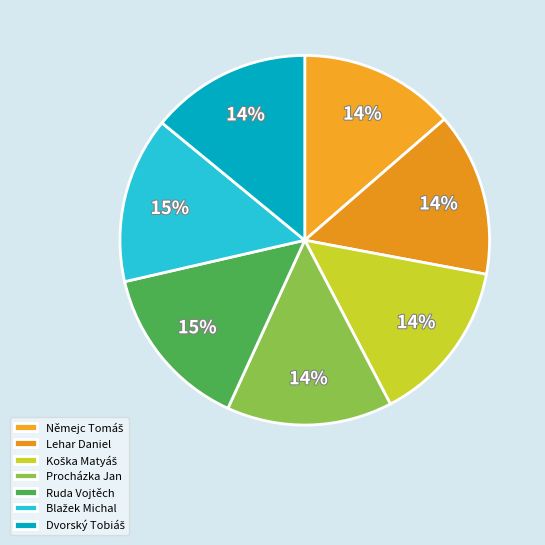

How many slices are in this pie chart?

7